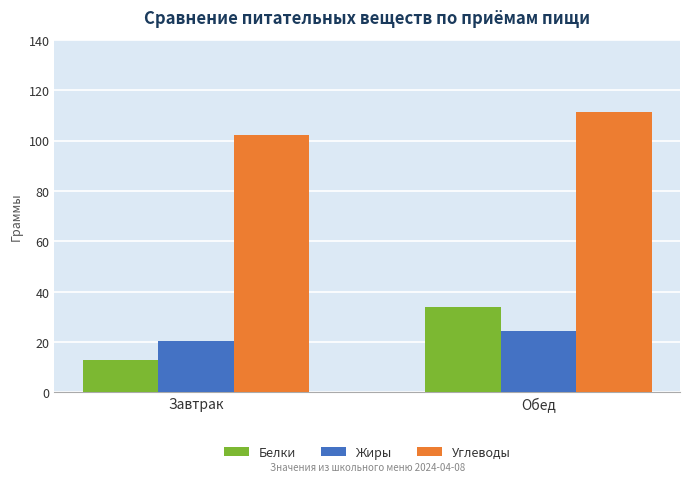

The value of Углеводы at Завтрак is 46.5. True or false?

False